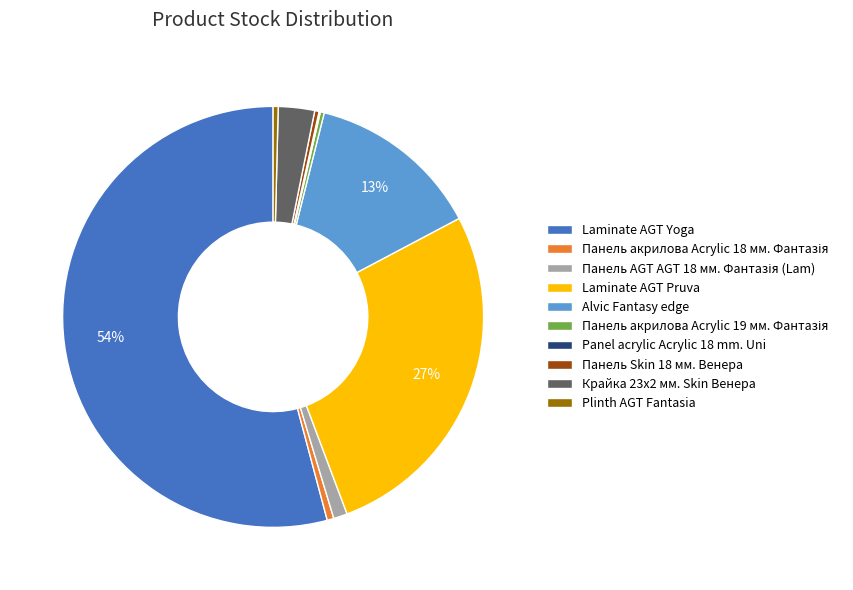

Is it true that Панель Skin 18 мм. Венера is 0% of the pie?

True